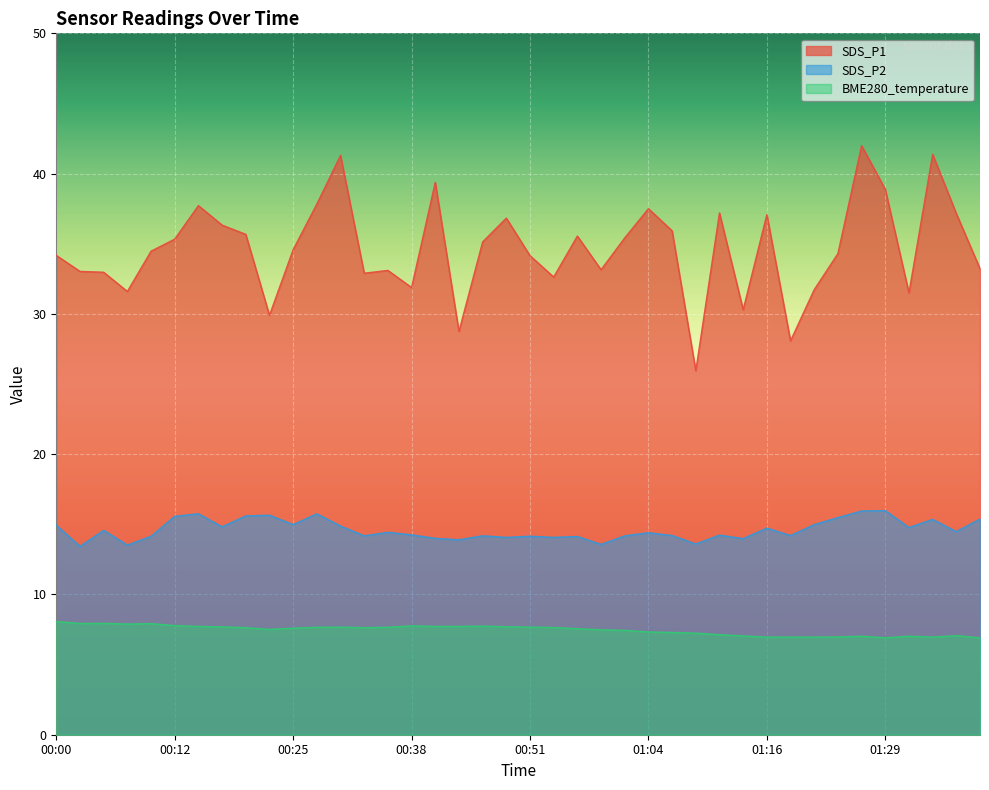

Which category has the highest value in the SDS_P1 series?

01:26